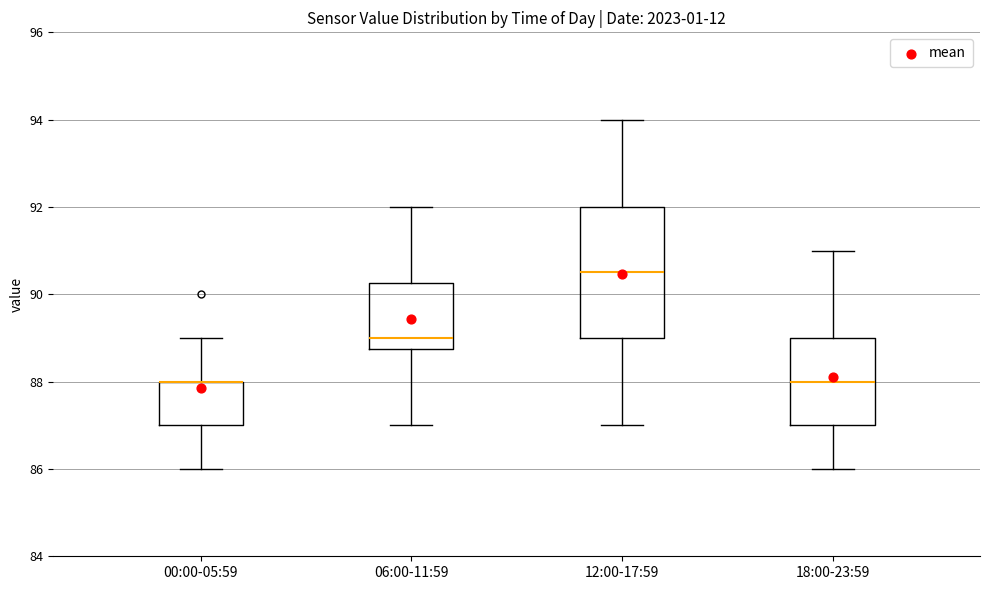

Reading left to right, read every box against the y-axis: the position of its median line, the range the box covers, and the ends of its whiskers. The values are not printed on the chart, so give them approximately, as read against the axis.

00:00-05:59: median 88.0 (drawn on the box's upper edge), box 87.0 to 88.0, whiskers 86.0 to 89.0
06:00-11:59: median 89.0, box 88.8 to 90.2, whiskers 87.0 to 92.0
12:00-17:59: median 90.6, box 89.0 to 92.0, whiskers 87.0 to 94.0
18:00-23:59: median 88.0, box 87.0 to 89.0, whiskers 86.0 to 91.0